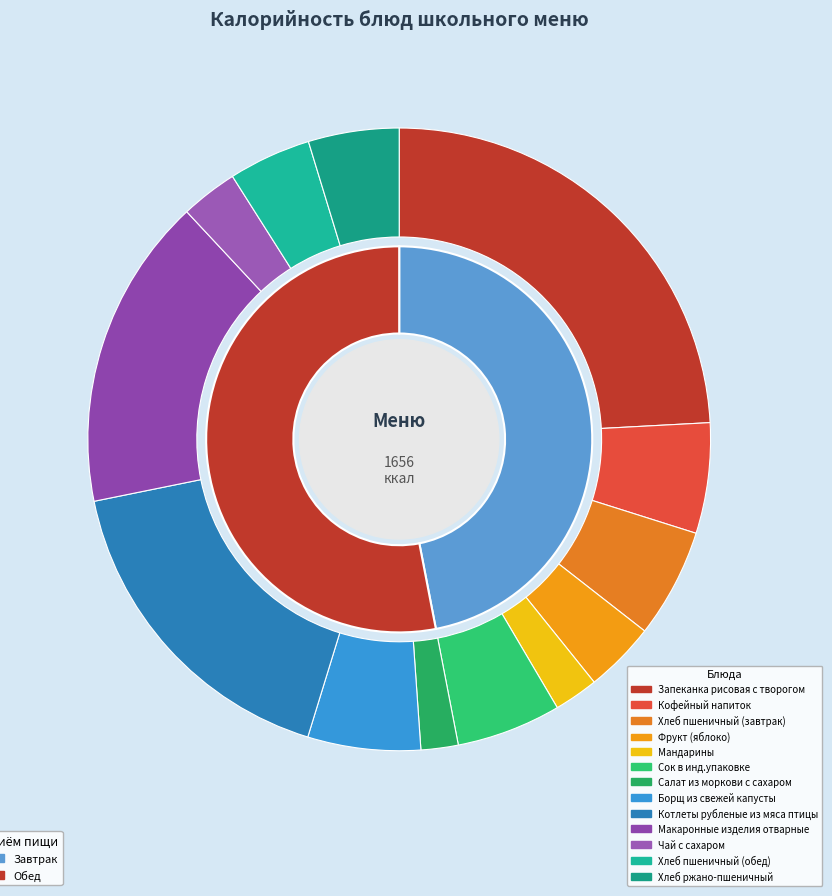

Is there any slice that represents more than half of the pie?

No